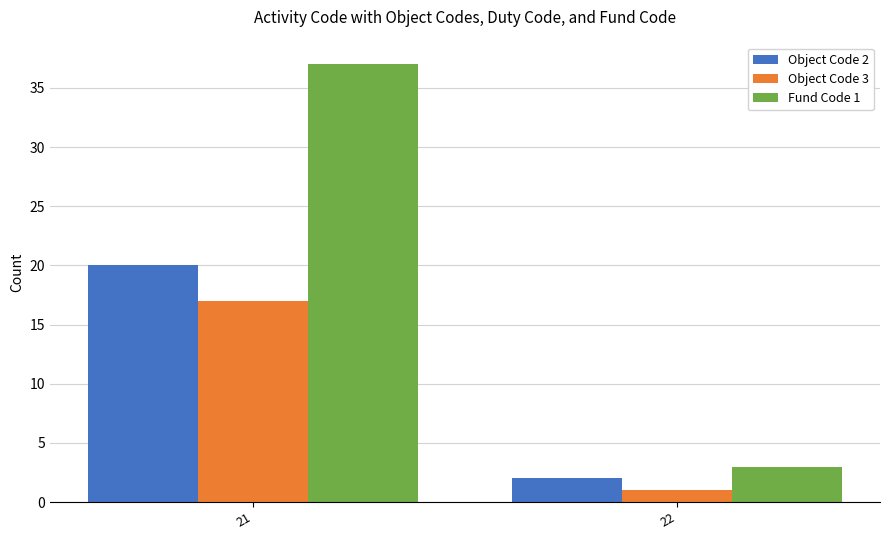

What is the minimum value shown in the chart?

1